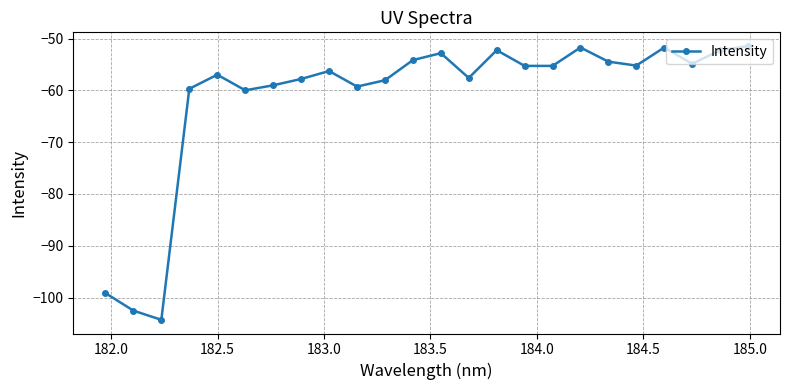

What is the value of the 15th point from the left?

-52.2